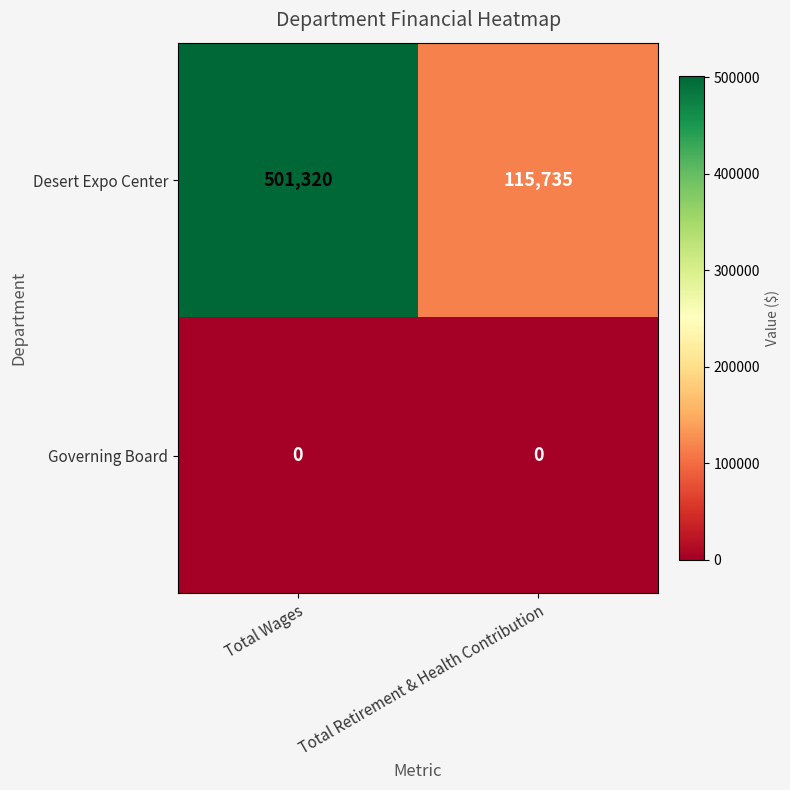

True or false: Desert Expo Center has a value of 46039 at Total Retirement & Health Contribution.

False